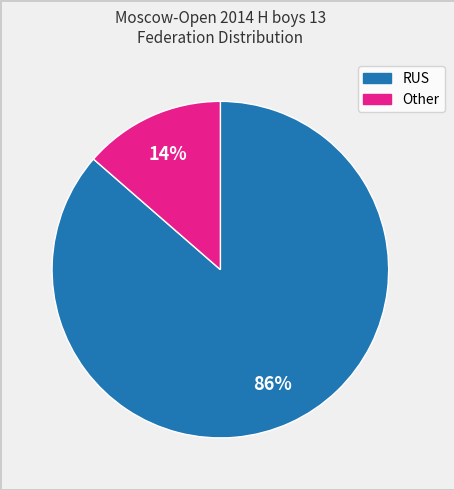

Combined, do Other and RUS account for over 50%?

Yes